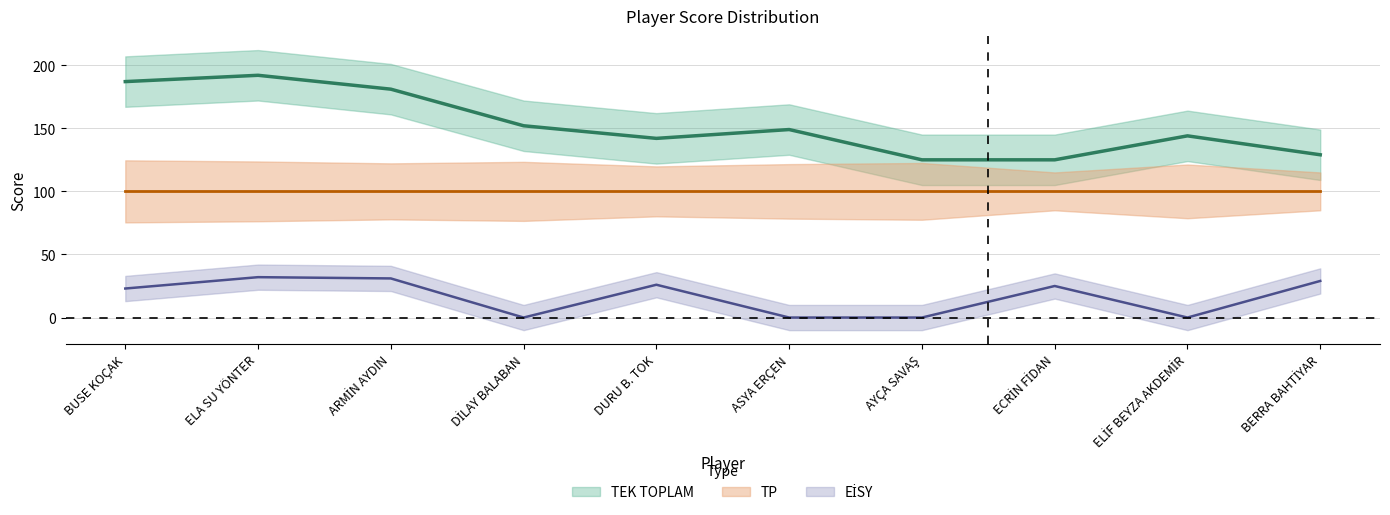

Rank the series at ARMİN AYDIN from lowest to highest value.

EİSY, TEK TOPLAM